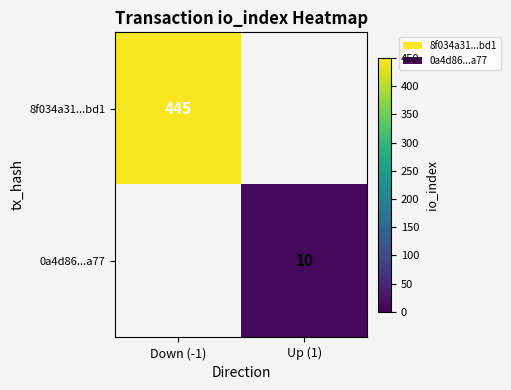

The value of 0a4d86...a77 at Up (1) is 10. True or false?

True